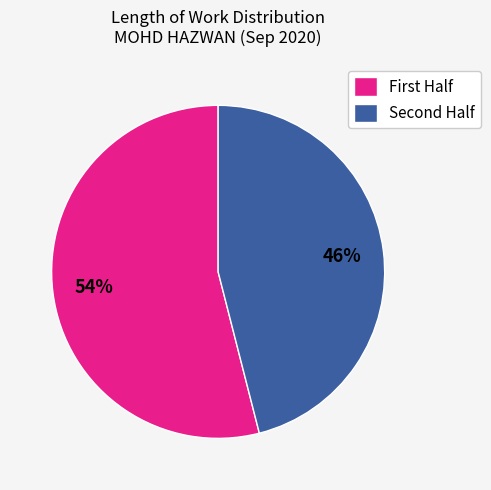

Is there a majority slice in this chart?

Yes